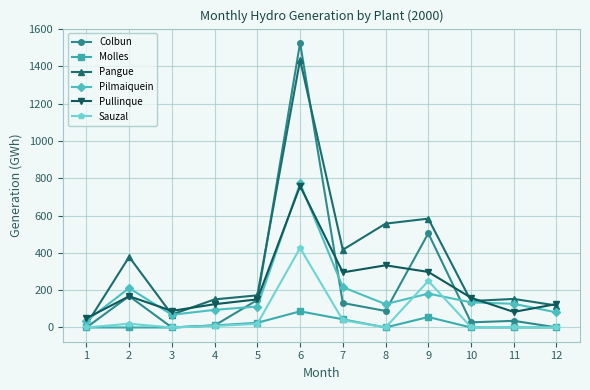

True or false: Sauzal has more than 2 interior local peaks.

True